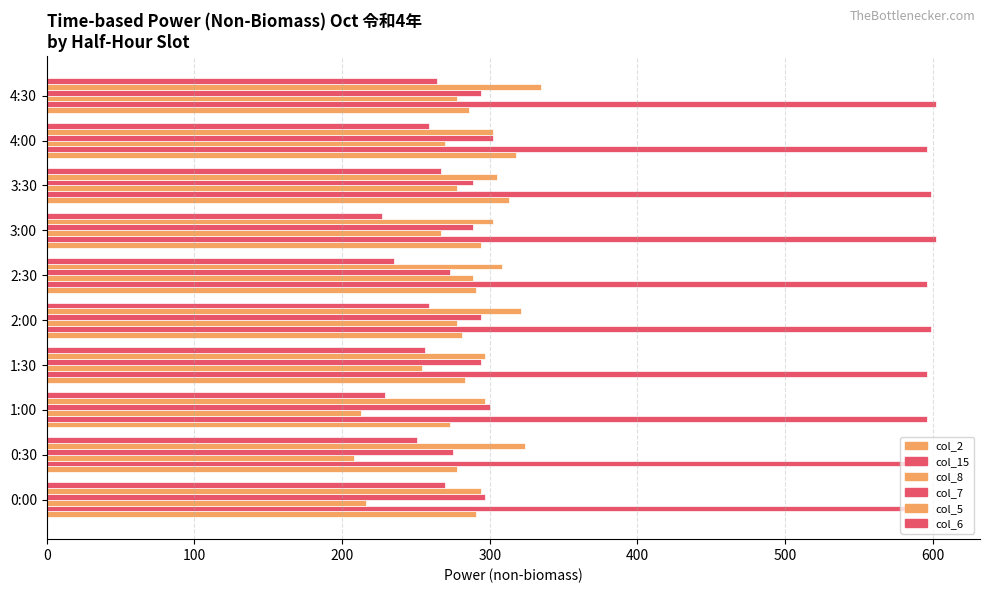

Count the number of categories in the chart.

10